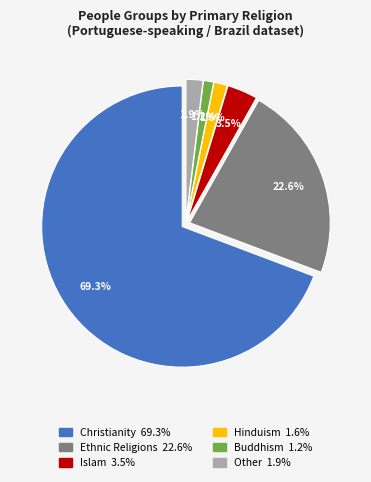

Which category has the biggest portion of the pie?

Christianity